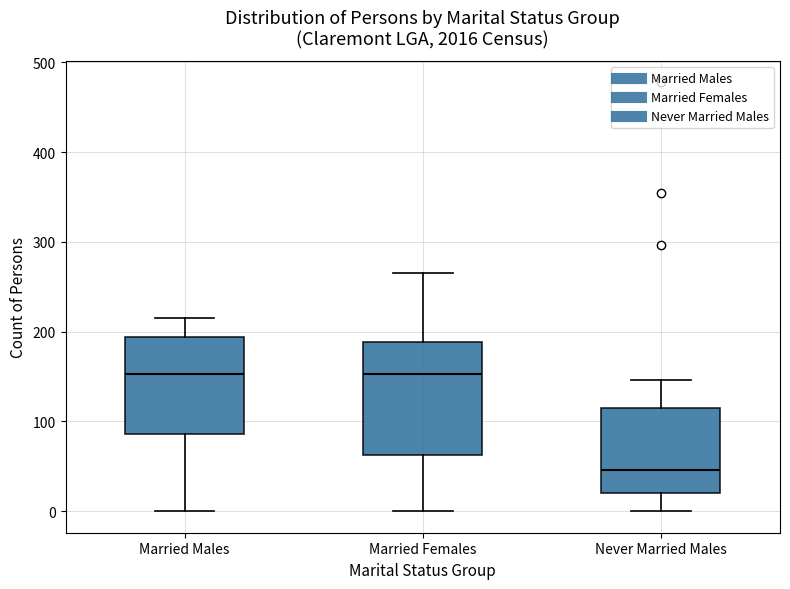

Comparing the boxes themselves (not the whiskers), which one is the tallest?

Married Females